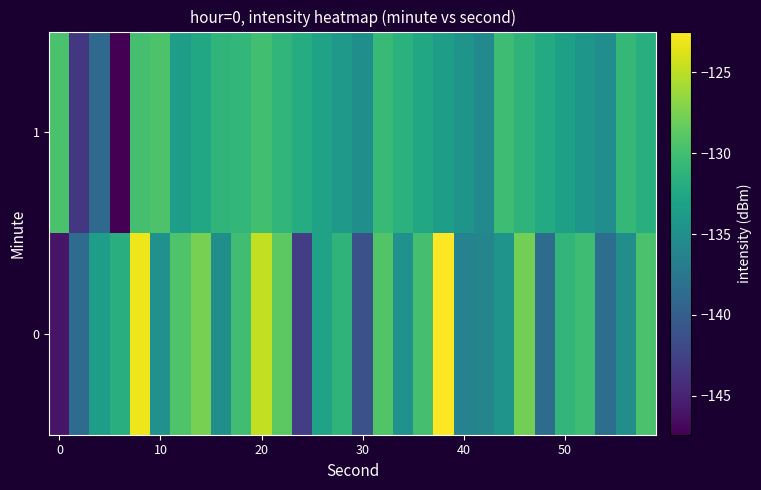

Rank the series by their average value, from highest to lowest.

0, 1